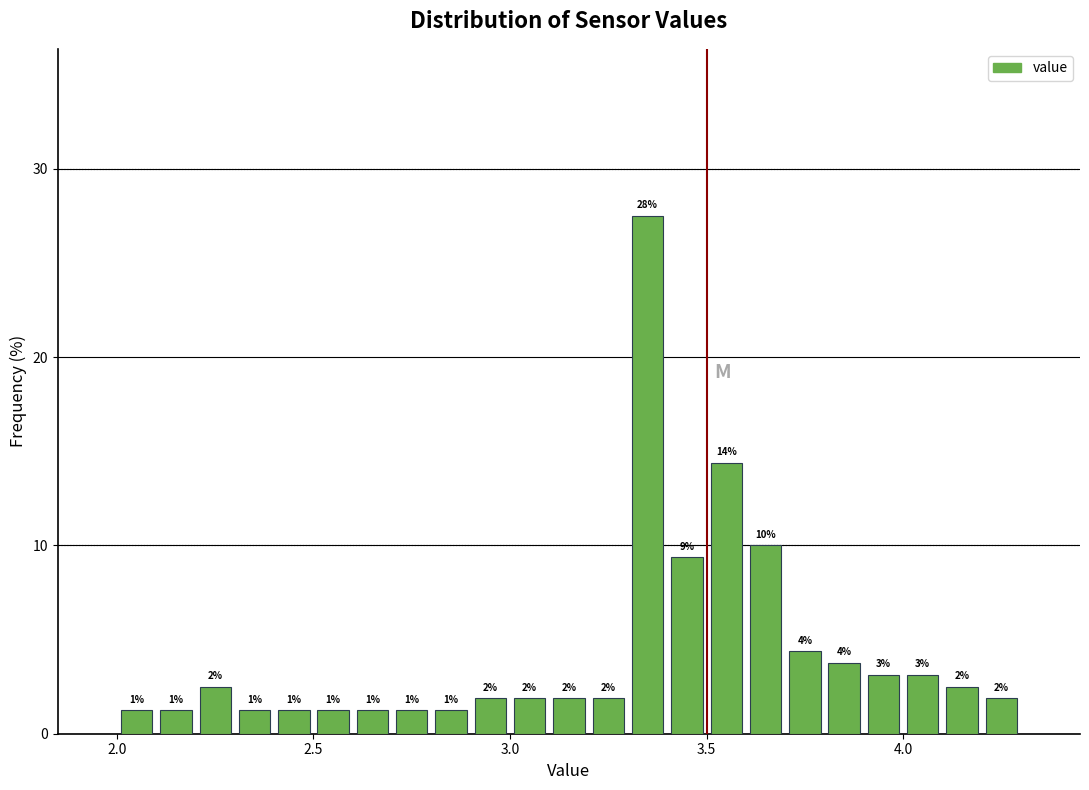

Around what value on the x-axis is the tallest bar? Give the approximate position of its centre, as read against the axis.

3.35